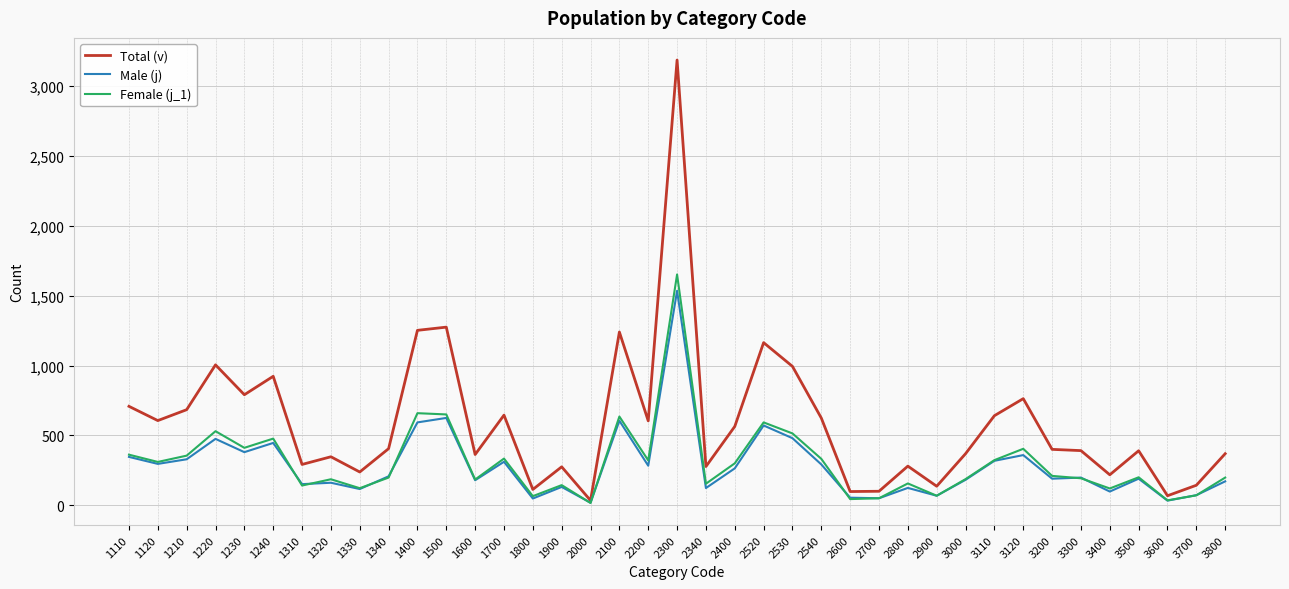

What are all the series names shown in the legend?

Total (v), Male (j), Female (j_1)